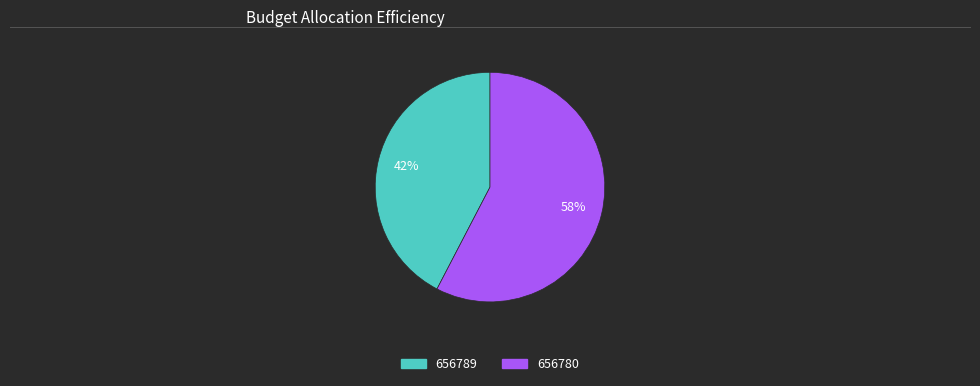

Which slice is the largest?

656780